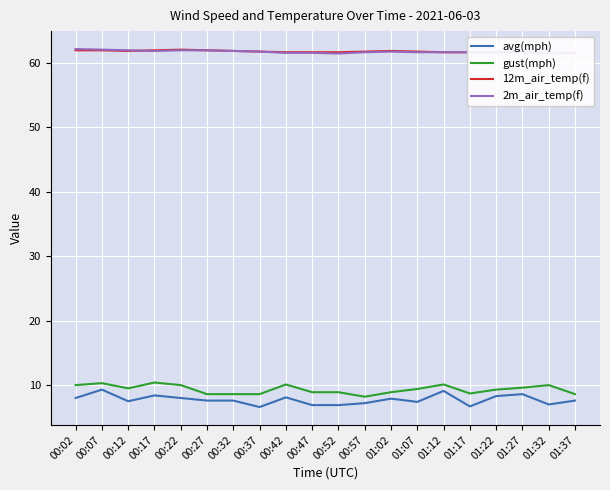

At which category does gust(mph) reach its first local peak?

00:07